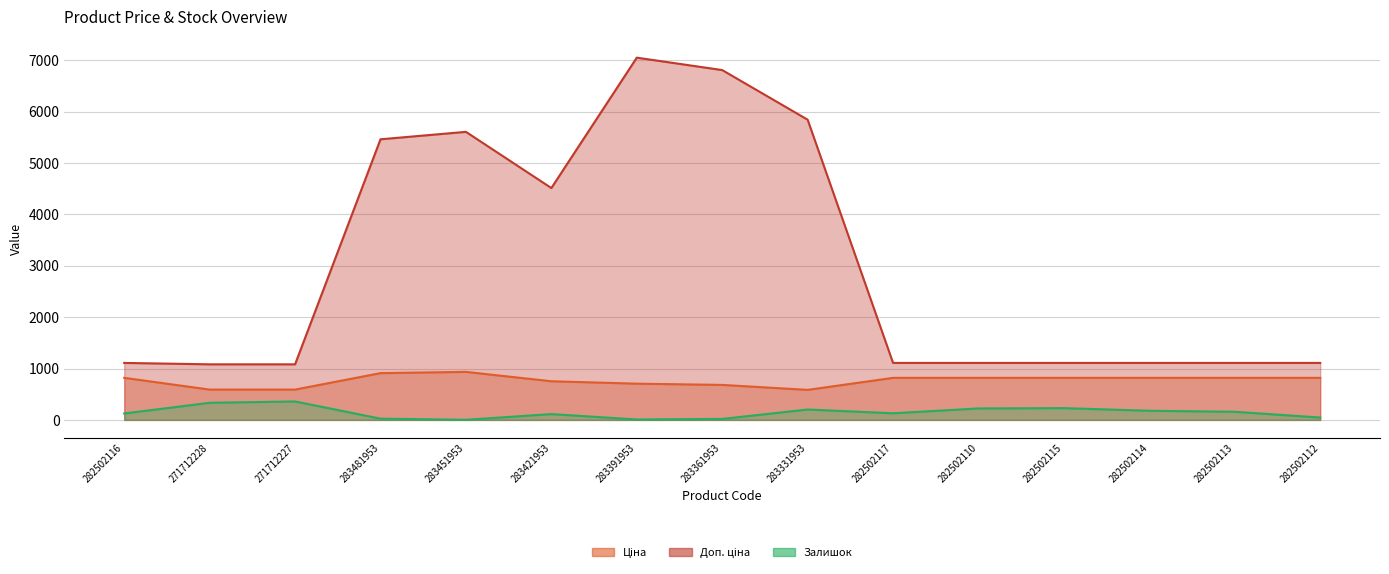

Is the value of Залишок at 282502116 greater than the value of Ціна at 282502116?

No